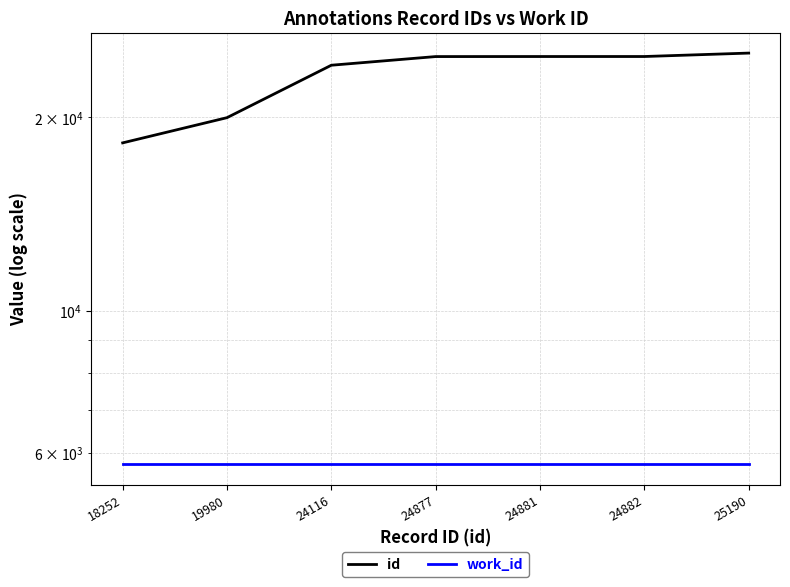

What is the approximate value of work_id at 19980?

5767